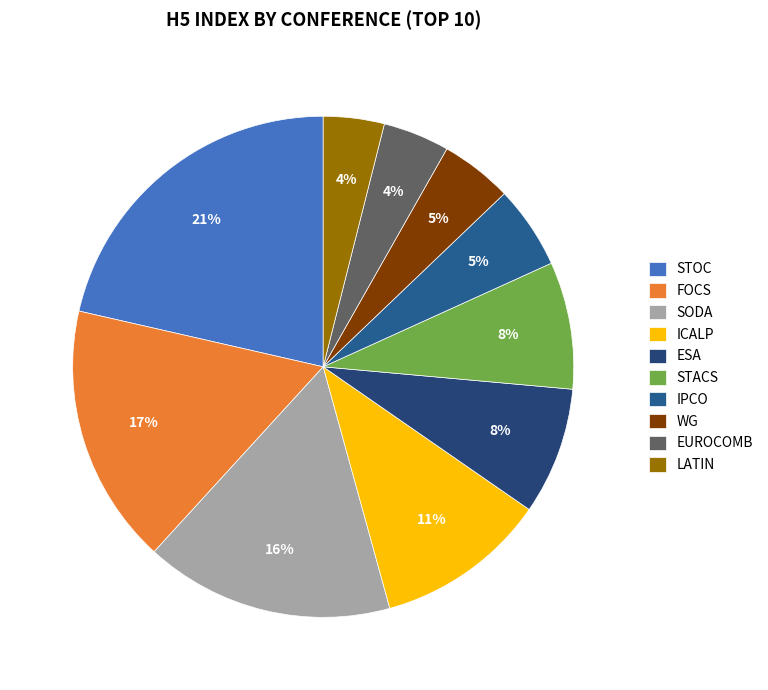

Count the number of slices in the pie.

10